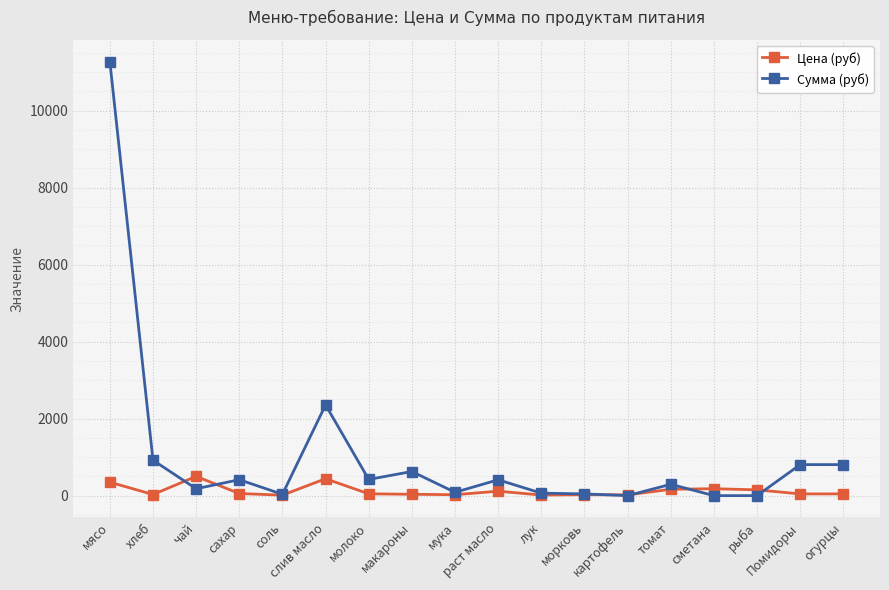

What value does the Сумма (руб) series have at чай?

179.0